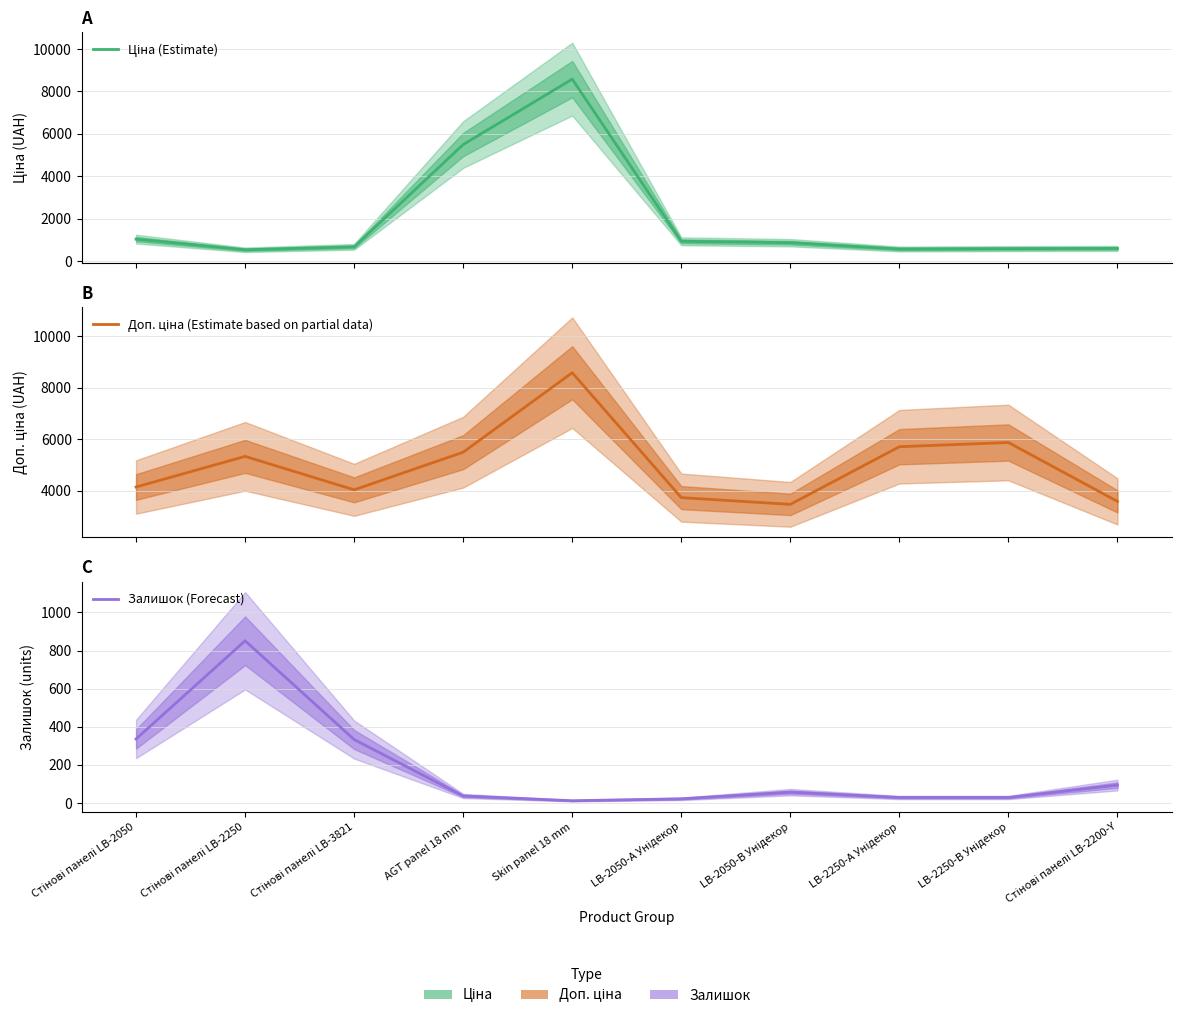

Reading left to right, what are all the values shown in this chart?

Ціна (Estimate): 1036.5	533.5	672.7	5497.3	8581.1	933.5	868.0	570.9	587.3	597.8
Доп. ціна (Estimate based on partial data): 4145.9	5334.5	4036.0	5497.3	8581.1	3734.2	3472.1	5708.9	5872.6	3586.7
Залишок (Forecast): 336.0	851.0	333.0	37.0	12.0	22.0	57.0	29.0	29.0	94.0